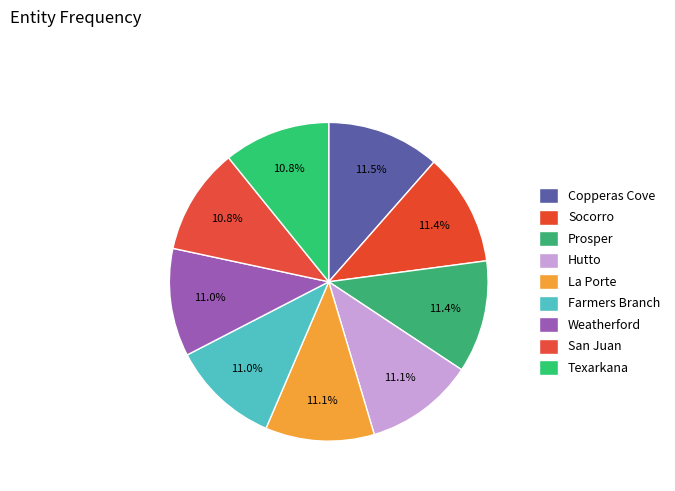

Which has a higher value, La Porte or Farmers Branch?

La Porte